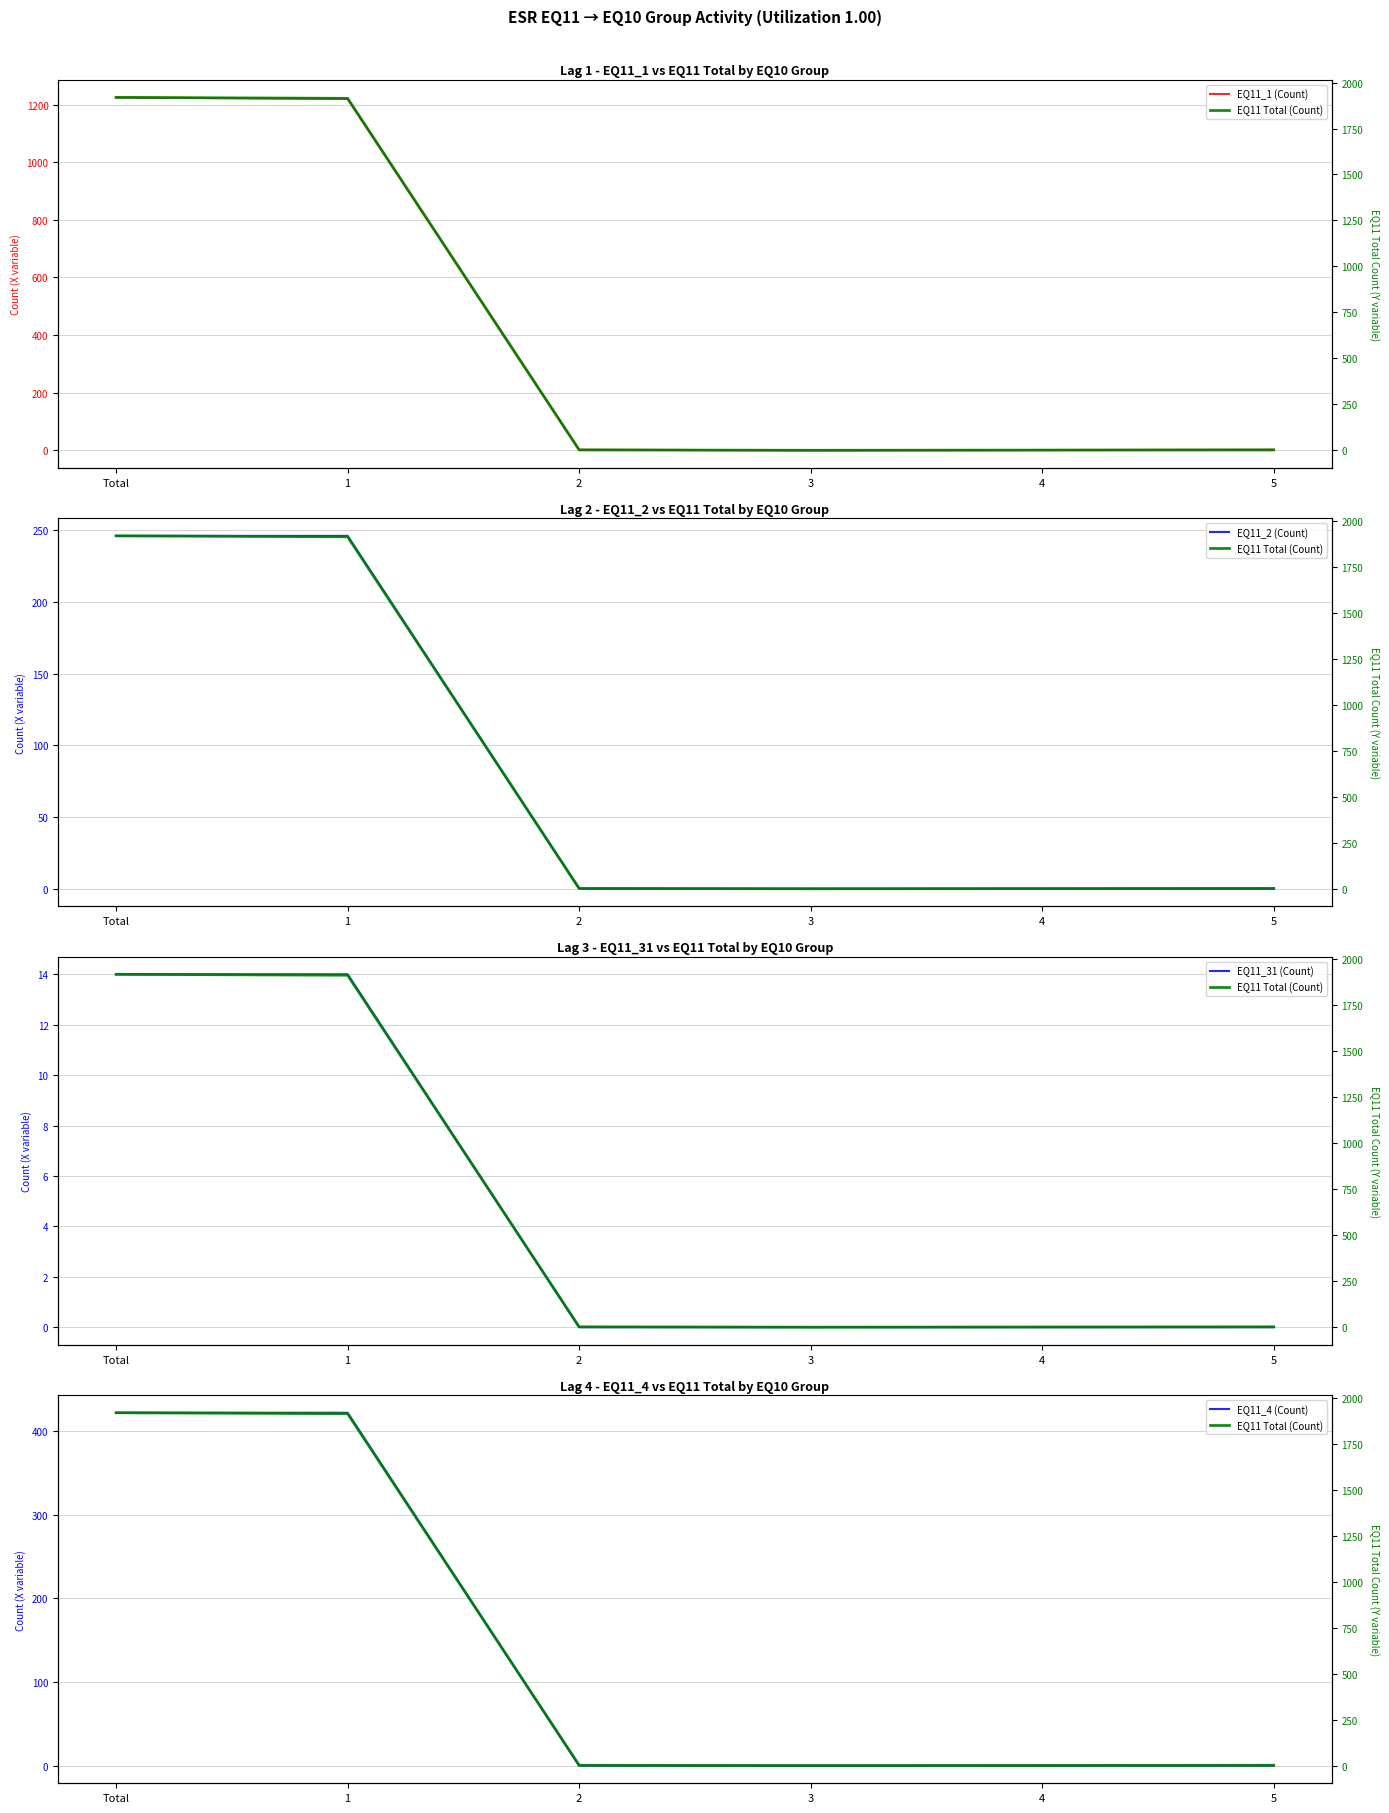

True or false: EQ11_1 (Count) has a value of 556 at 1.

False